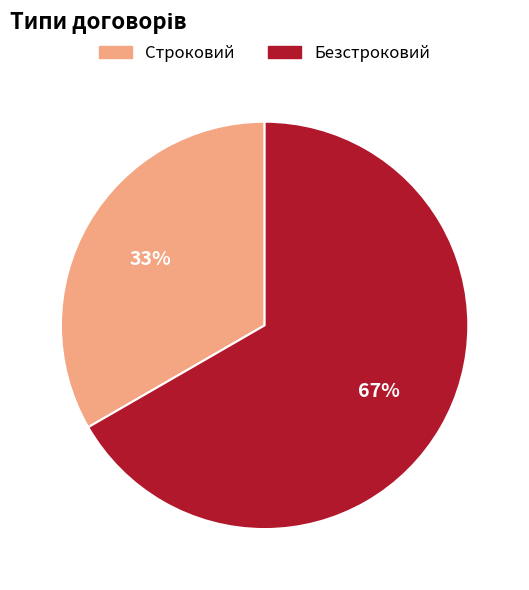

Is the sum of Безстроковий and Строковий greater than half?

Yes